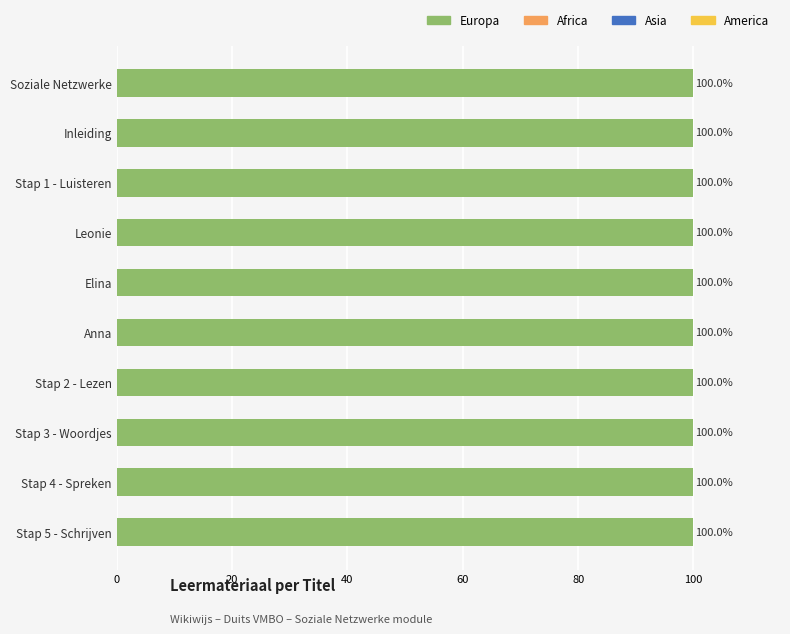

The chart shows a value of 100.0 at Anna. True or false?

True